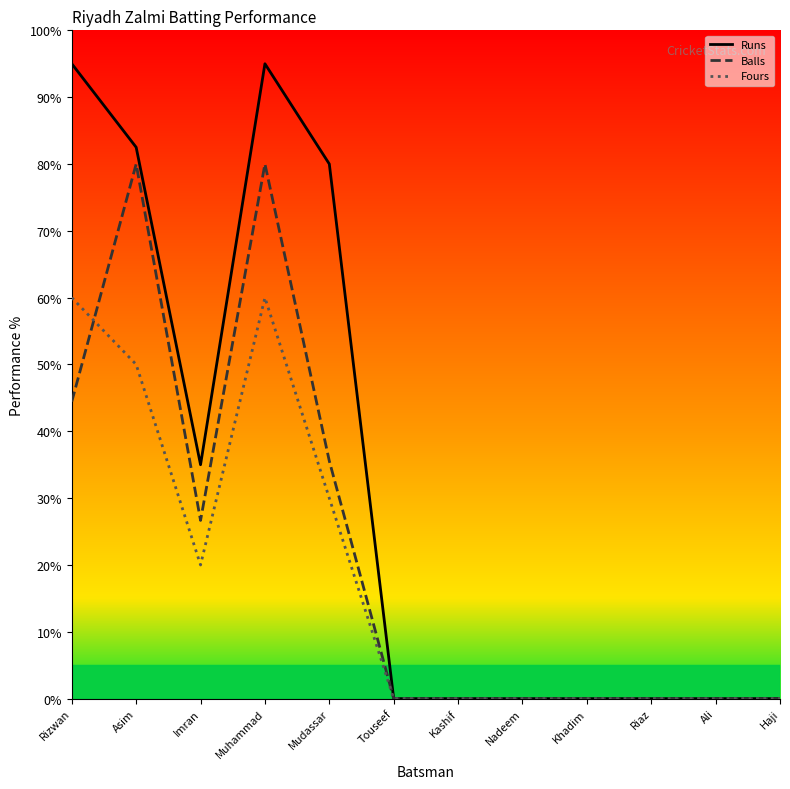

Between Asim and Mudassar, which series saw the biggest shift?

Balls